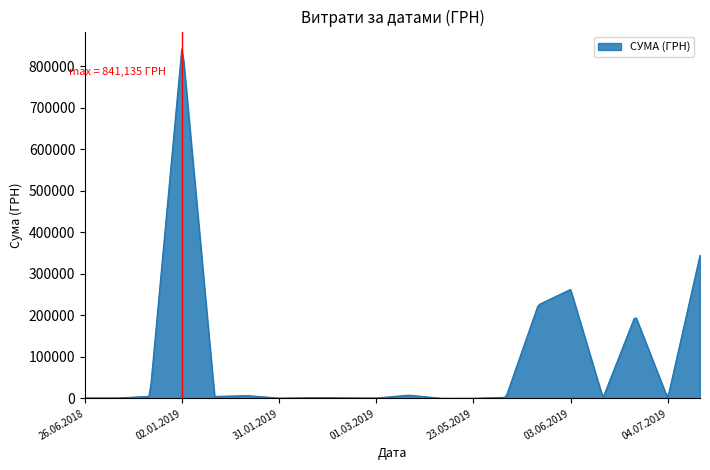

What is the maximum value shown in the chart?

841135.0